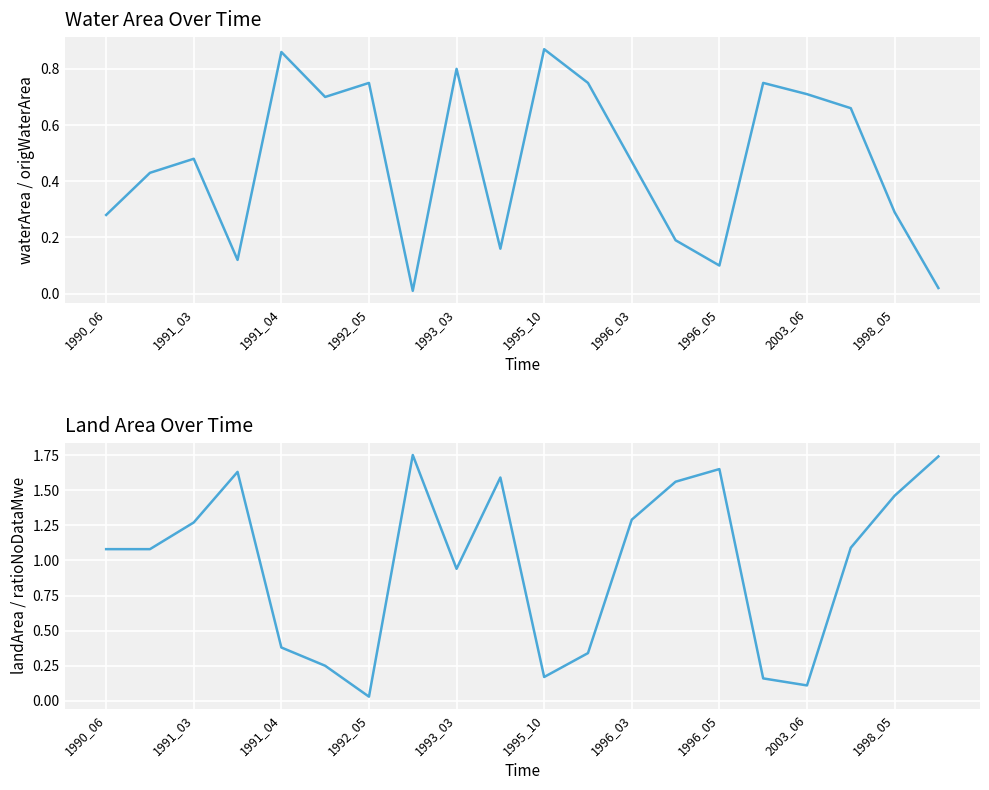

Which series ends up on top after the final intersection of waterArea and landArea?

landArea